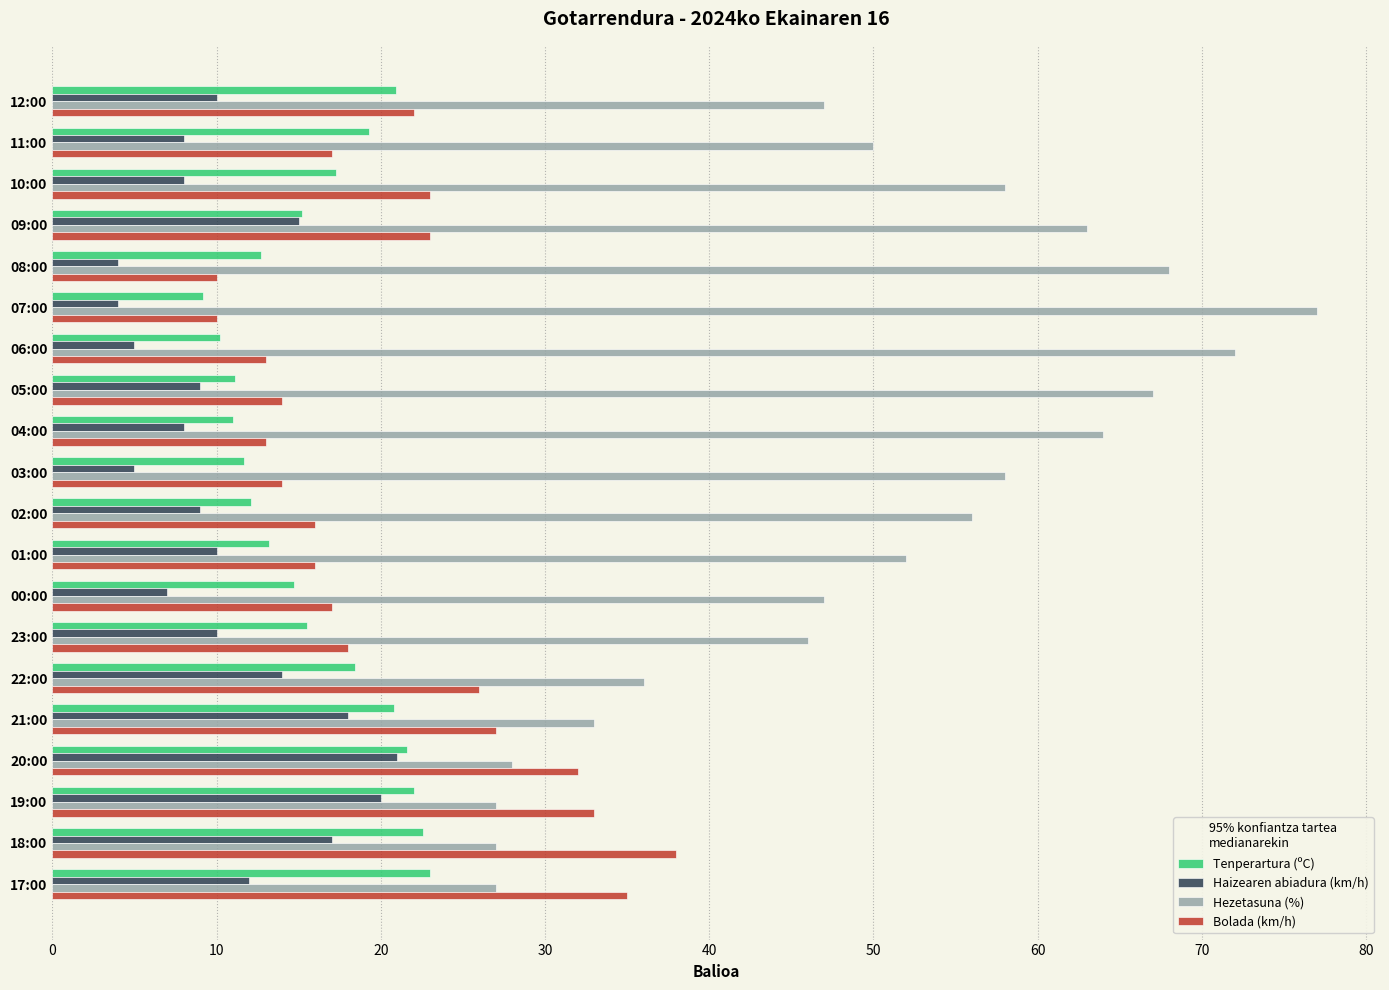

What is the difference between the maximum and minimum values in the Bolada (km/h) series?

28.0